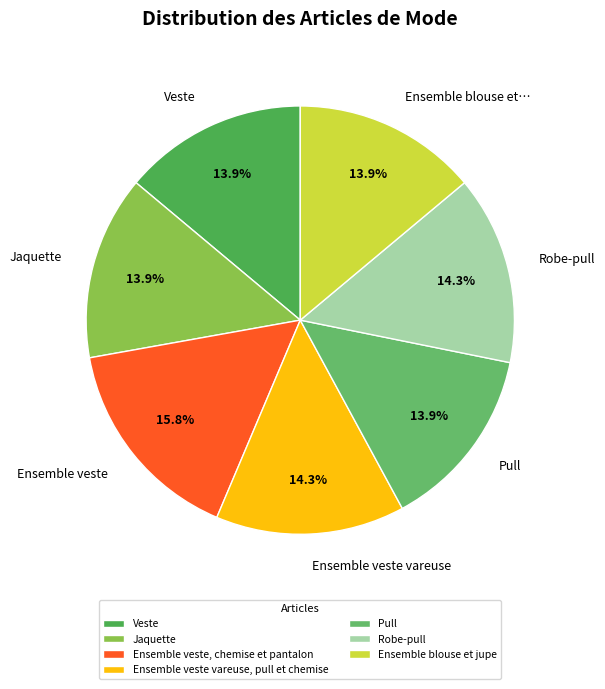

Rank the categories by value from highest to lowest.

Ensemble veste, chemise et pantalon, Ensemble veste vareuse, pull et chemise, Robe-pull, Ensemble blouse et jupe, Pull, Jaquette, Veste